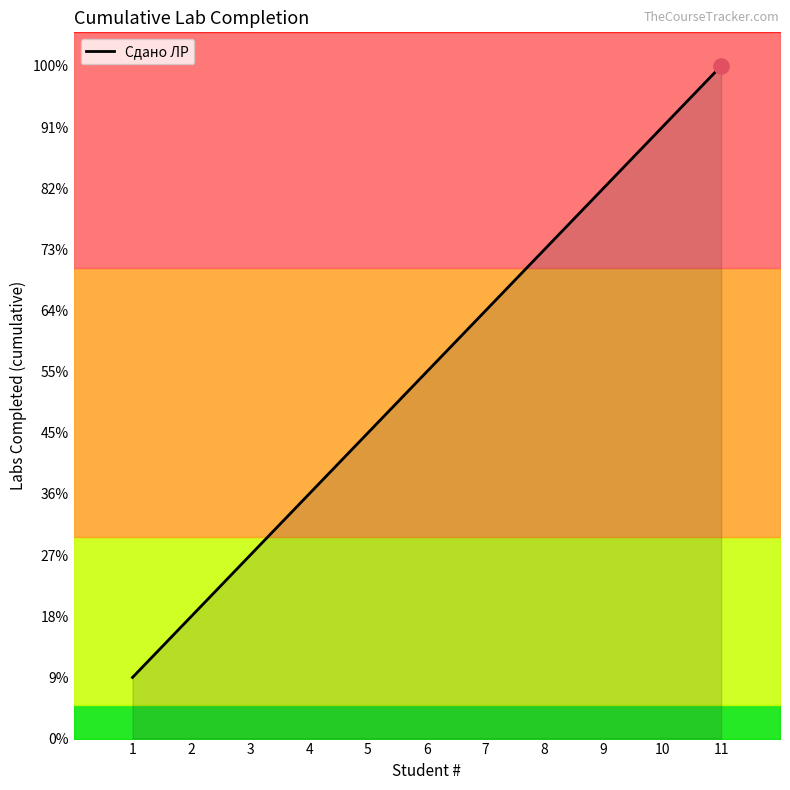

What is the ratio of the value at 2 to the value at 8?

0.2